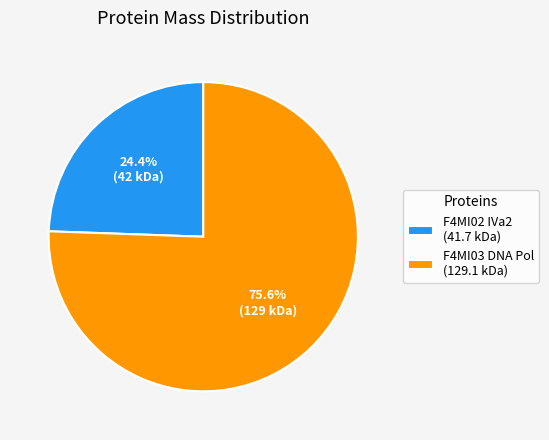

How many segments does this pie chart have?

2